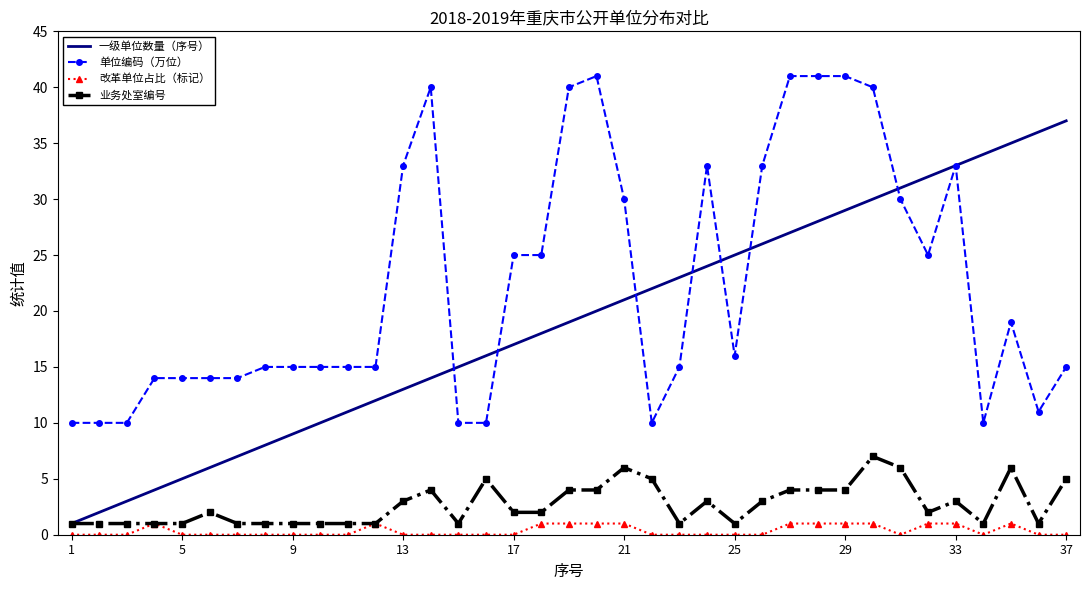

Which series has the largest total across all categories?

单位编码（万位）